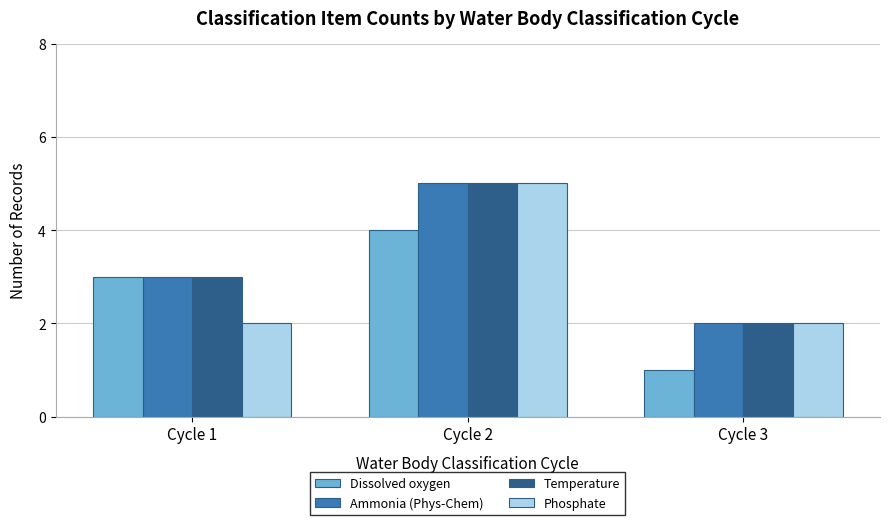

What is the sum of the Temperature values at Cycle 1 and Cycle 3?

5